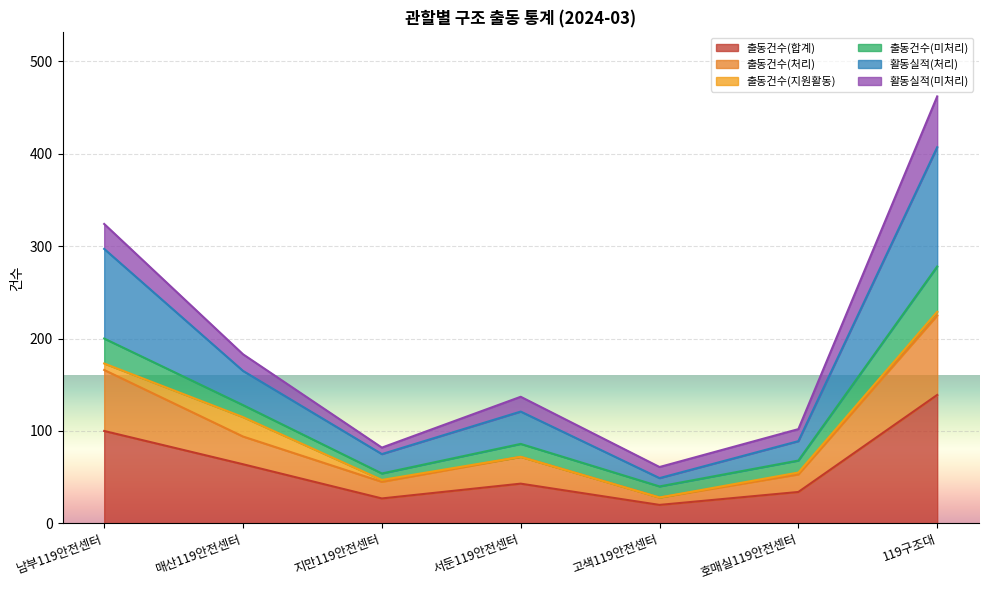

True or false: 활동실적(처리) has more than 0 interior local peaks.

True